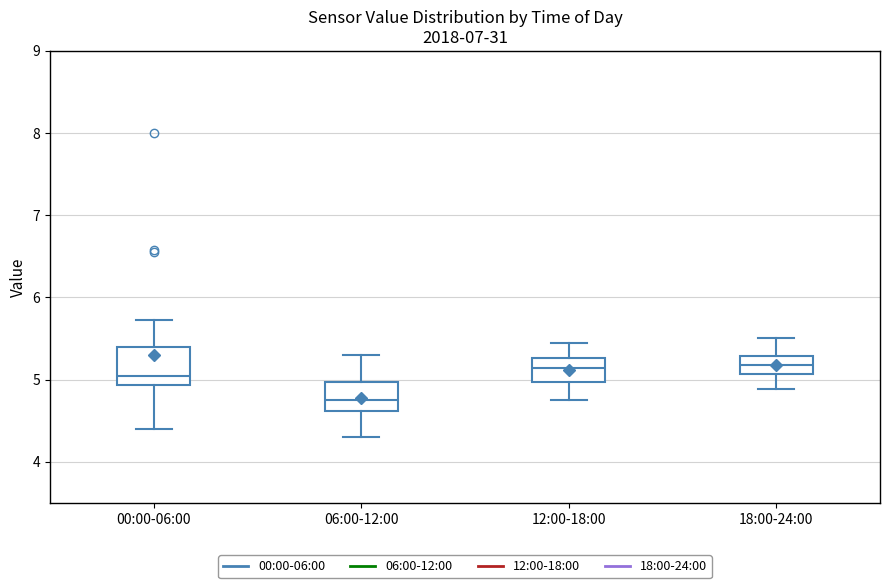

Reading left to right, read every box against the y-axis: the position of its median line, the range the box covers, and the ends of its whiskers. The values are not printed on the chart, so give them approximately, as read against the axis.

00:00-06:00: median 5.0, box 4.9 to 5.4, whiskers 4.4 to 5.7
06:00-12:00: median 4.8, box 4.6 to 5.0, whiskers 4.3 to 5.3
12:00-18:00: median 5.1, box 5.0 to 5.3, whiskers 4.8 to 5.5
18:00-24:00: median 5.2, box 5.1 to 5.3, whiskers 4.9 to 5.5